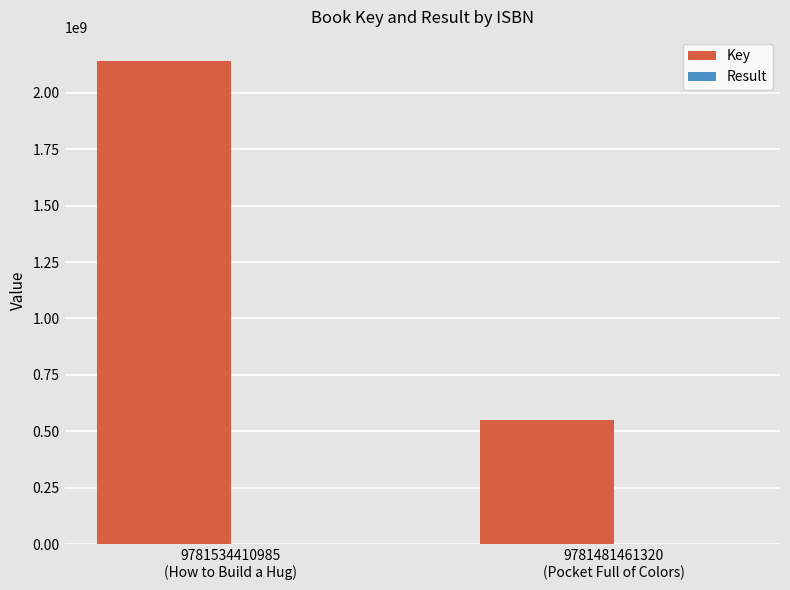

What is the sum of all Key values?

2689757947